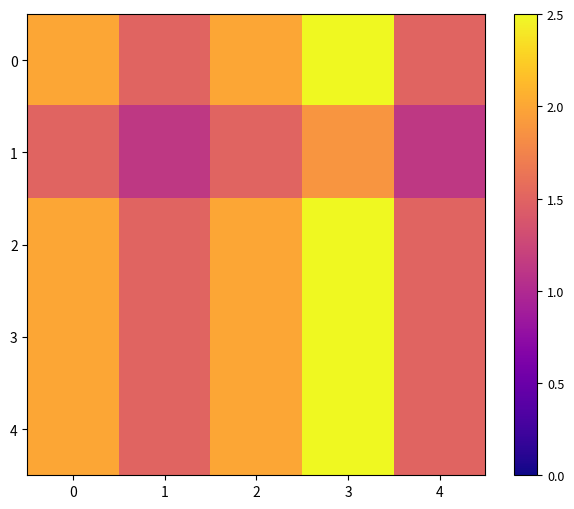

What is the minimum value shown in the chart?

1.1